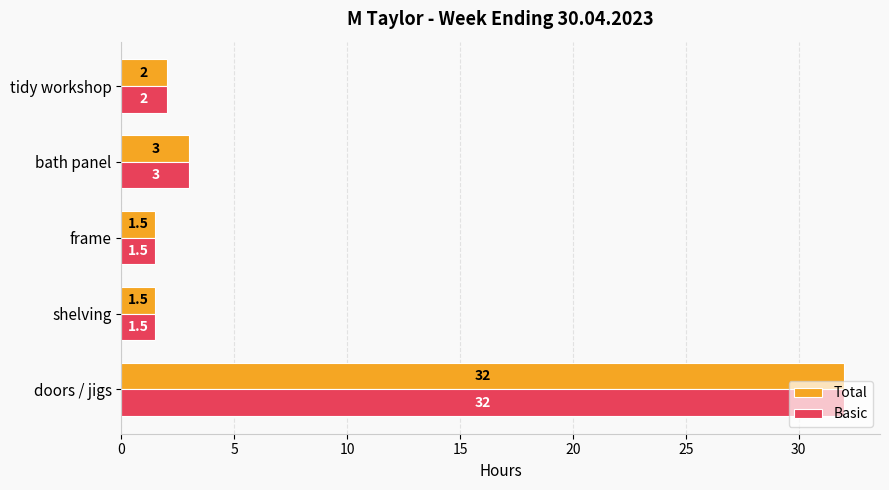

At how many categories does at least one series exceed 11?

1